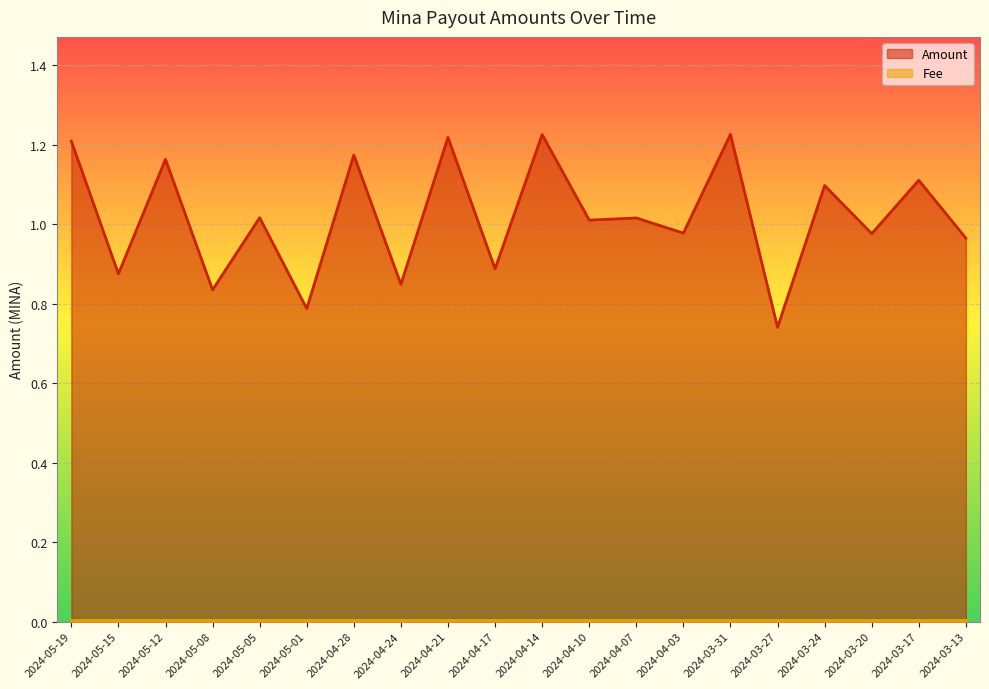

Reading left to right, list all the values displayed in this chart.

1.2	0.9	1.2	0.8	1.0	0.8	1.2	0.8	1.2	0.9	1.2	1.0	1.0	1.0	1.2	0.7	1.1	1.0	1.1	1.0